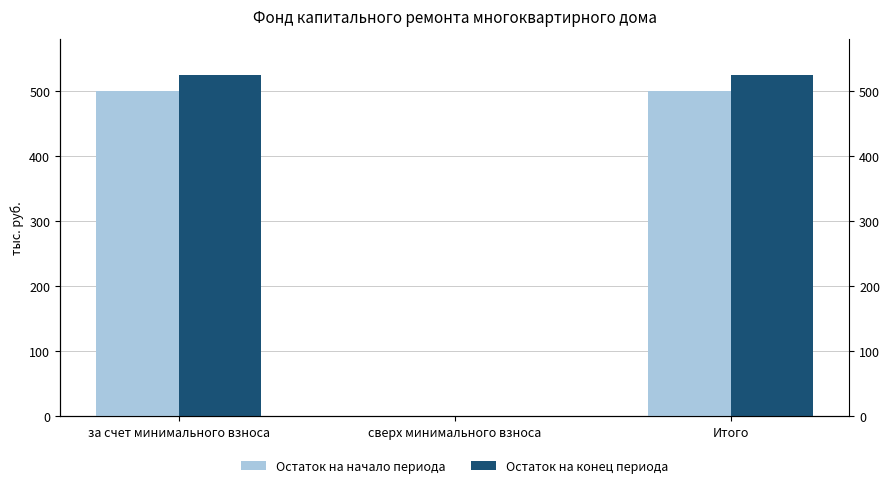

At which label does Остаток на конец периода first exceed 524?

за счет минимального взноса